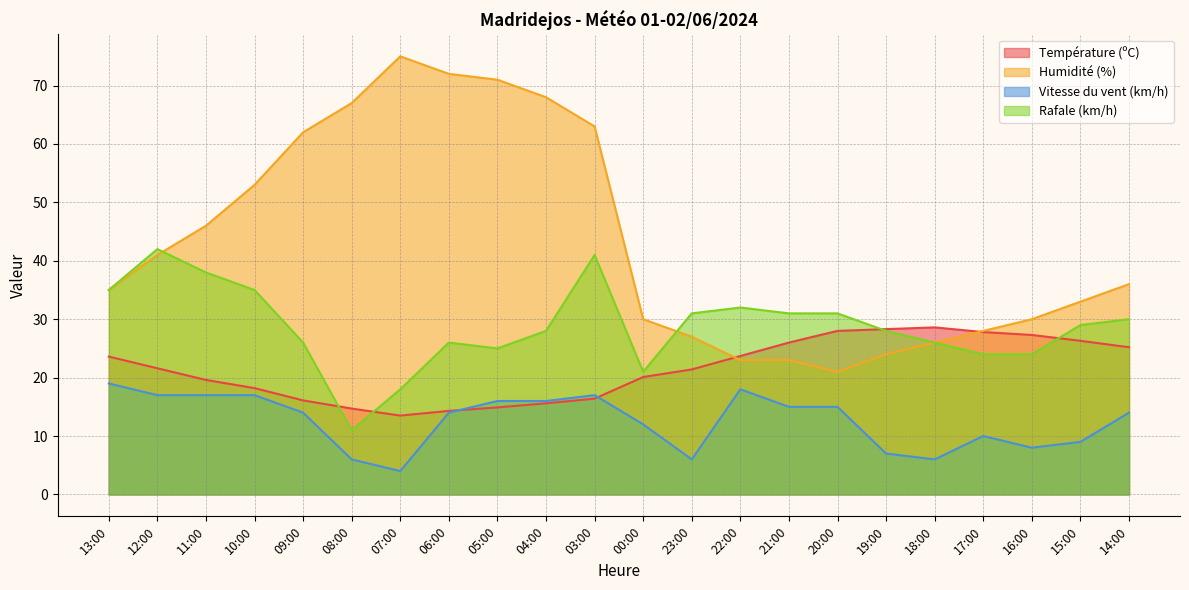

Does the chart display data point markers on the line(s)?

No